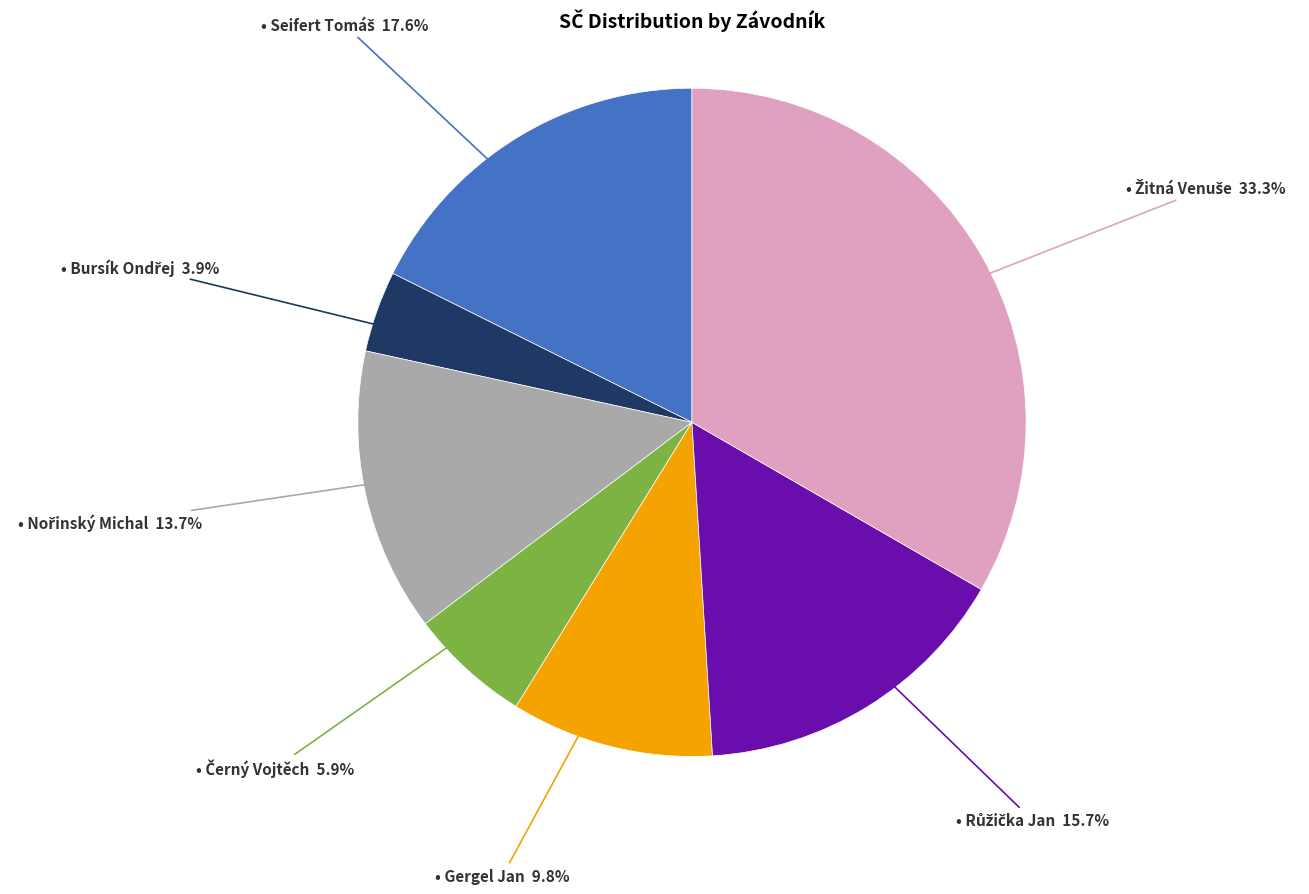

To the nearest percent, what is the average slice percentage?

14%